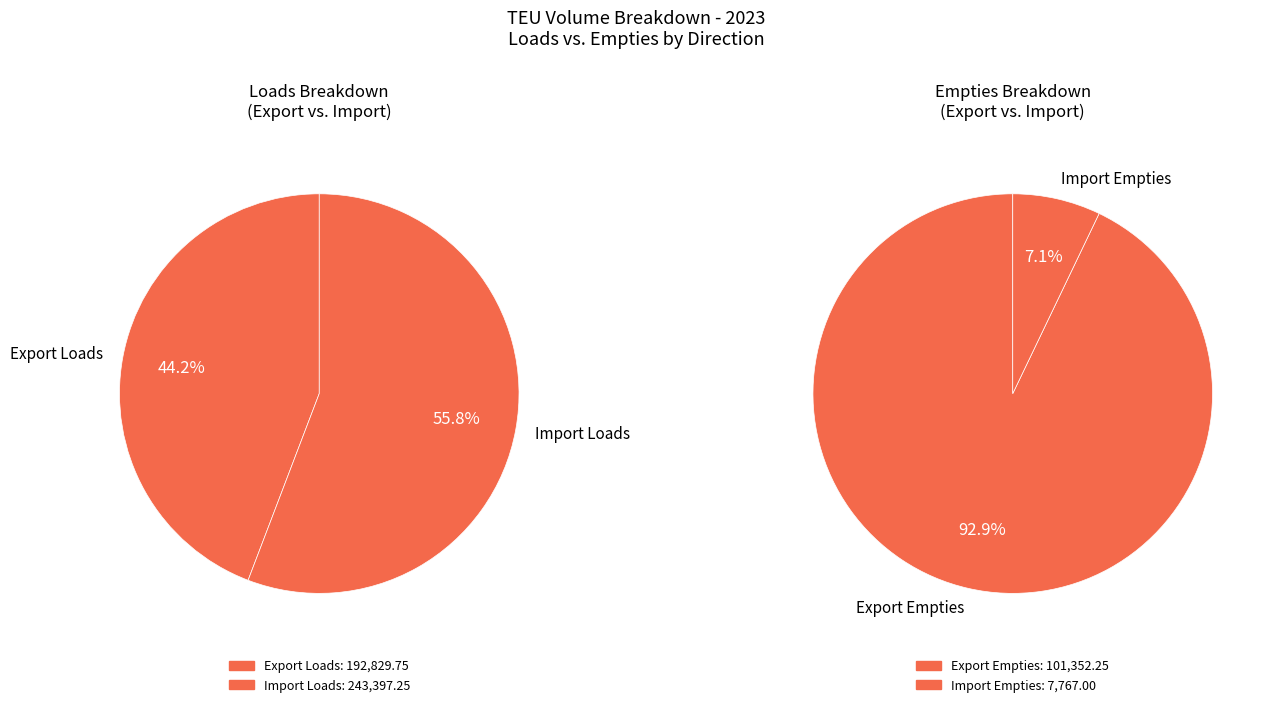

What is the change in value from Import Loads to Export Empties?

-142045.0